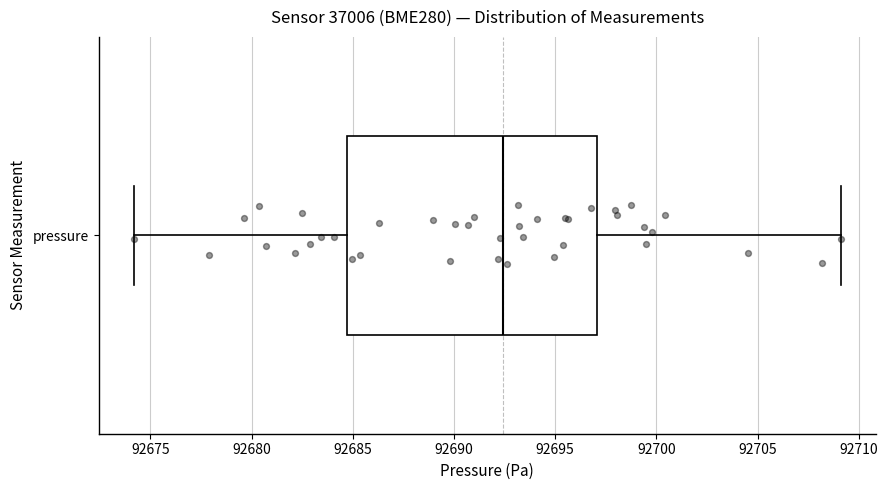

Transcribe this box plot: give where the median line is, the range the box spans, and where the two whiskers end, as read against the x-axis. The values are not printed on the chart, so give them approximately, as read against the axis.

median 92692.5, box 92684.5 to 92697.0, whiskers 92674.0 to 92709.0